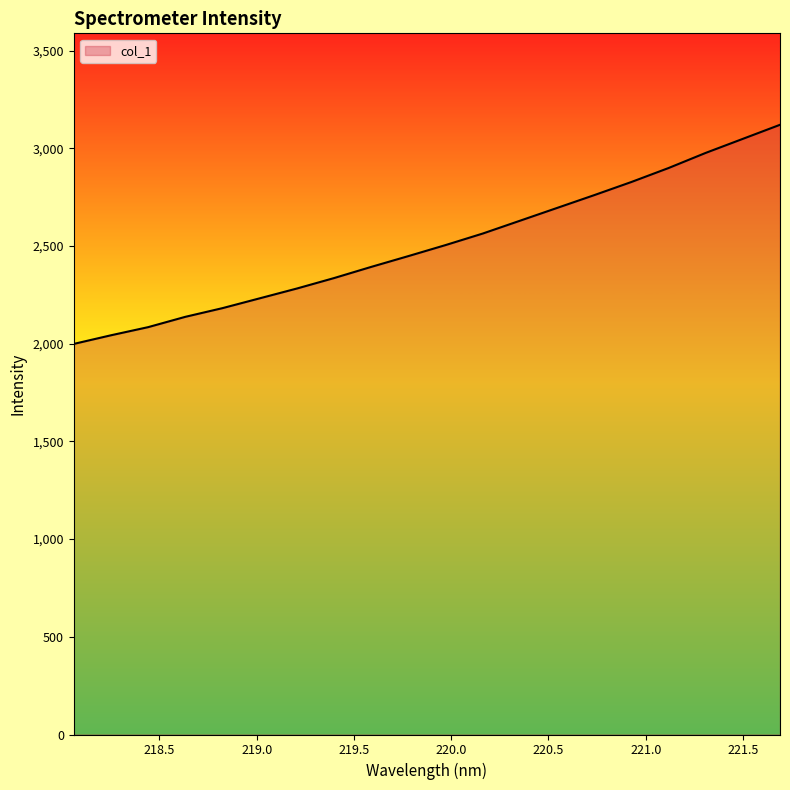

What is the smallest value displayed?

1999.2